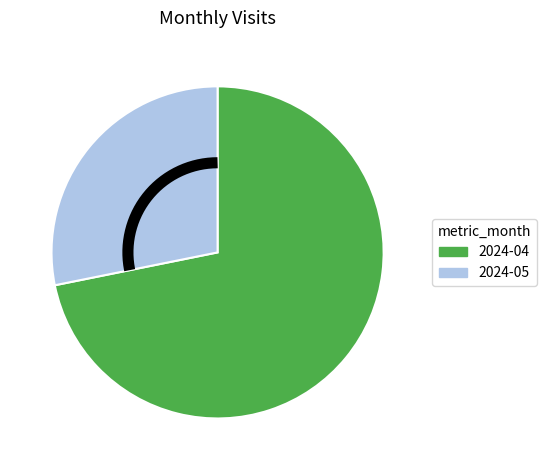

How many segments does this pie chart have?

2